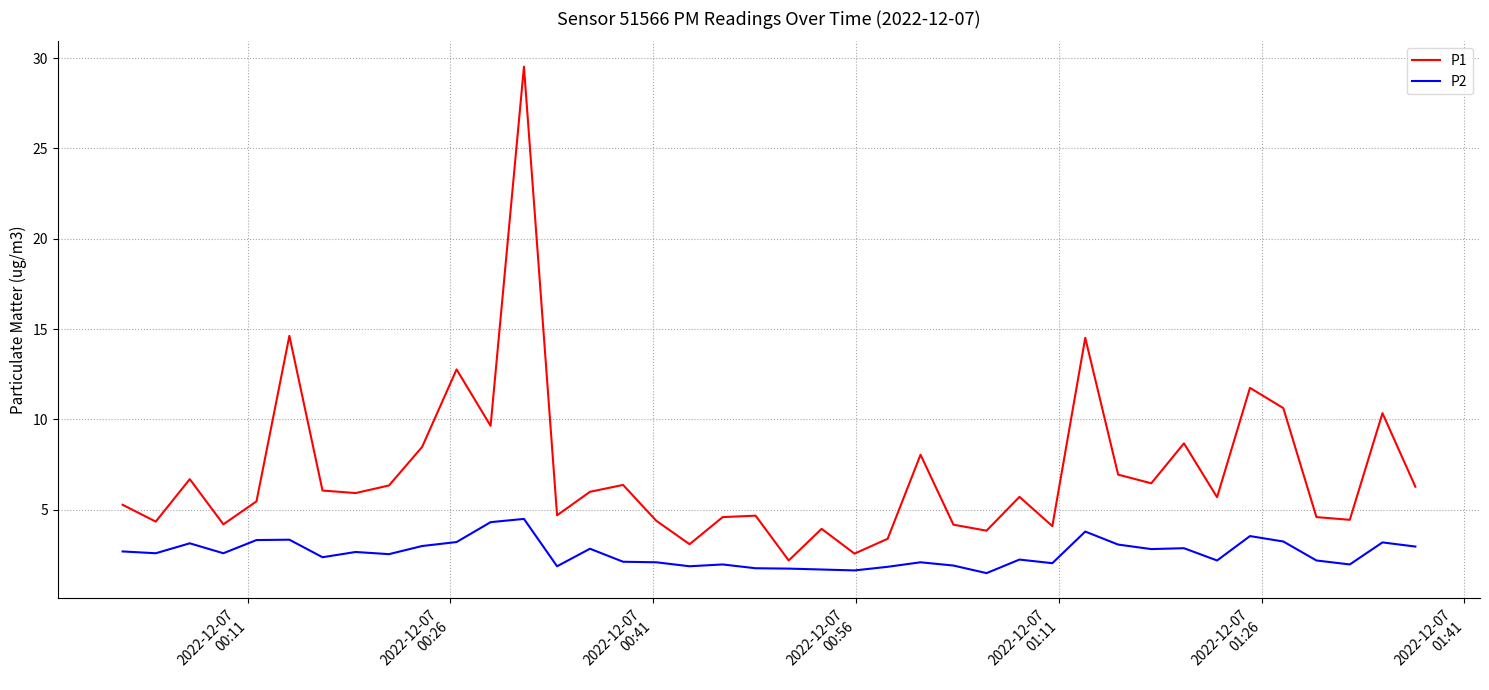

What is the smallest value displayed?

1.5